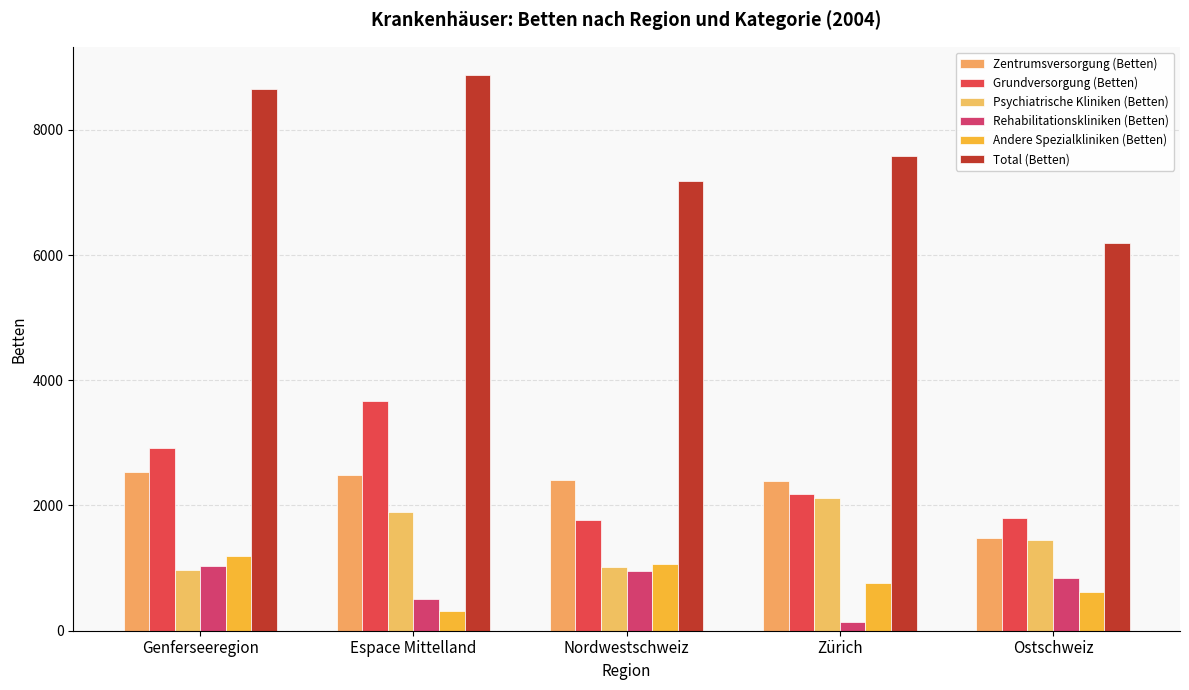

What is the maximum value for Grundversorgung (Betten)?

3675.2